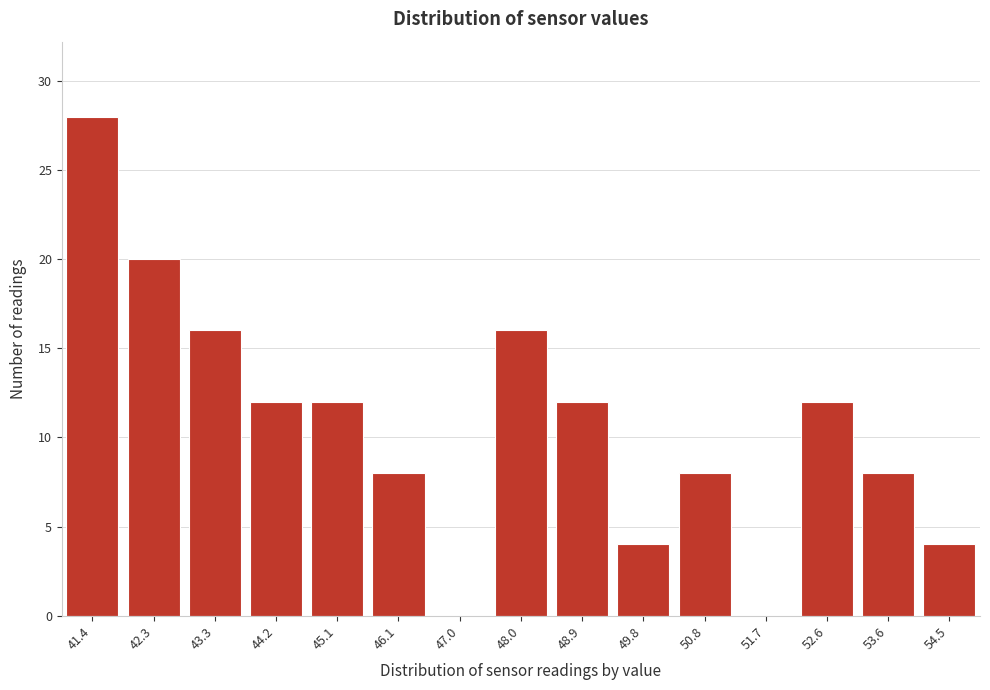

Reading left to right, transcribe all the data shown in this chart.

41.4=28	42.3=20	43.3=16	44.2=12	45.1=12	46.1=8	47.0=0	48.0=16	48.9=12	49.8=4	50.8=8	51.7=0	52.6=12	53.6=8	54.5=4